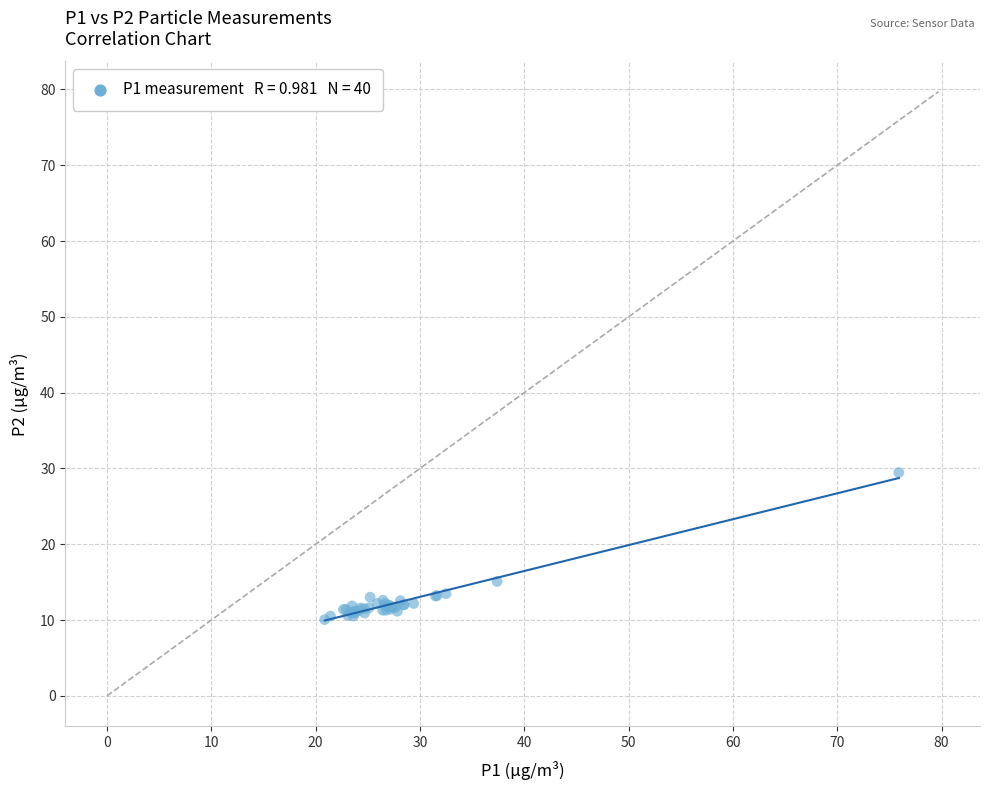

What Y value in the scatter plot is closest to 19?

15.1